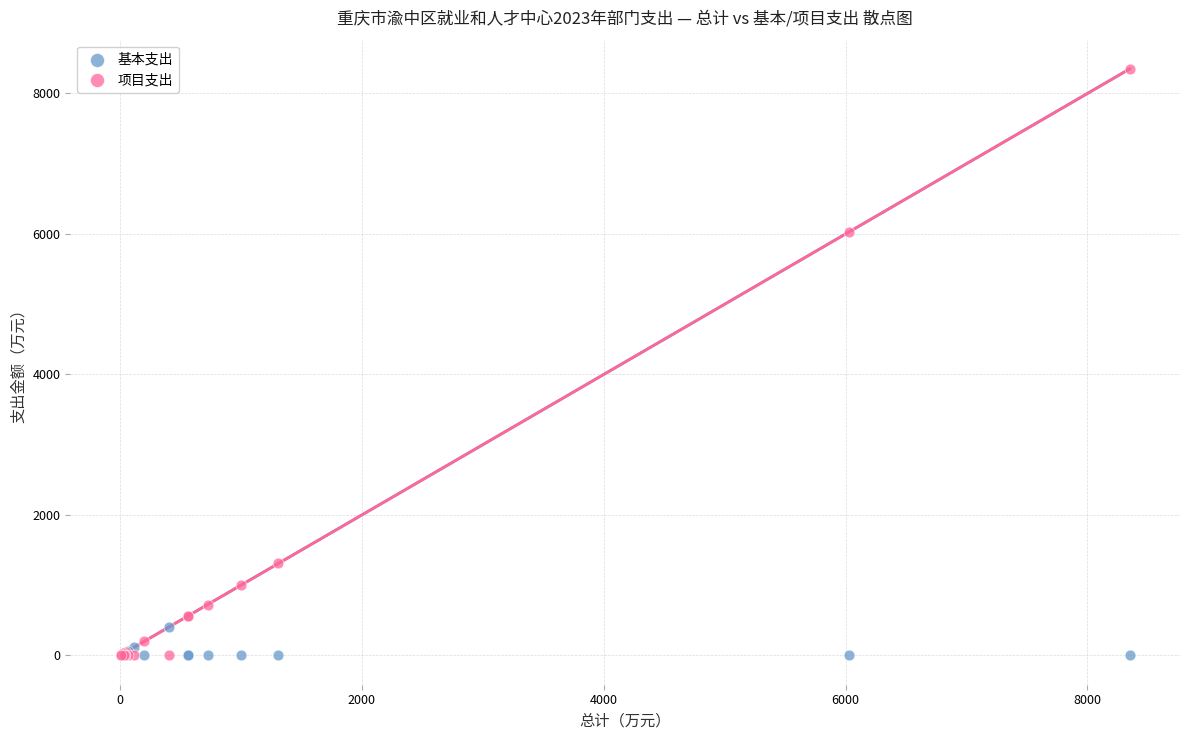

Which series has the widest spread of Y values?

项目支出